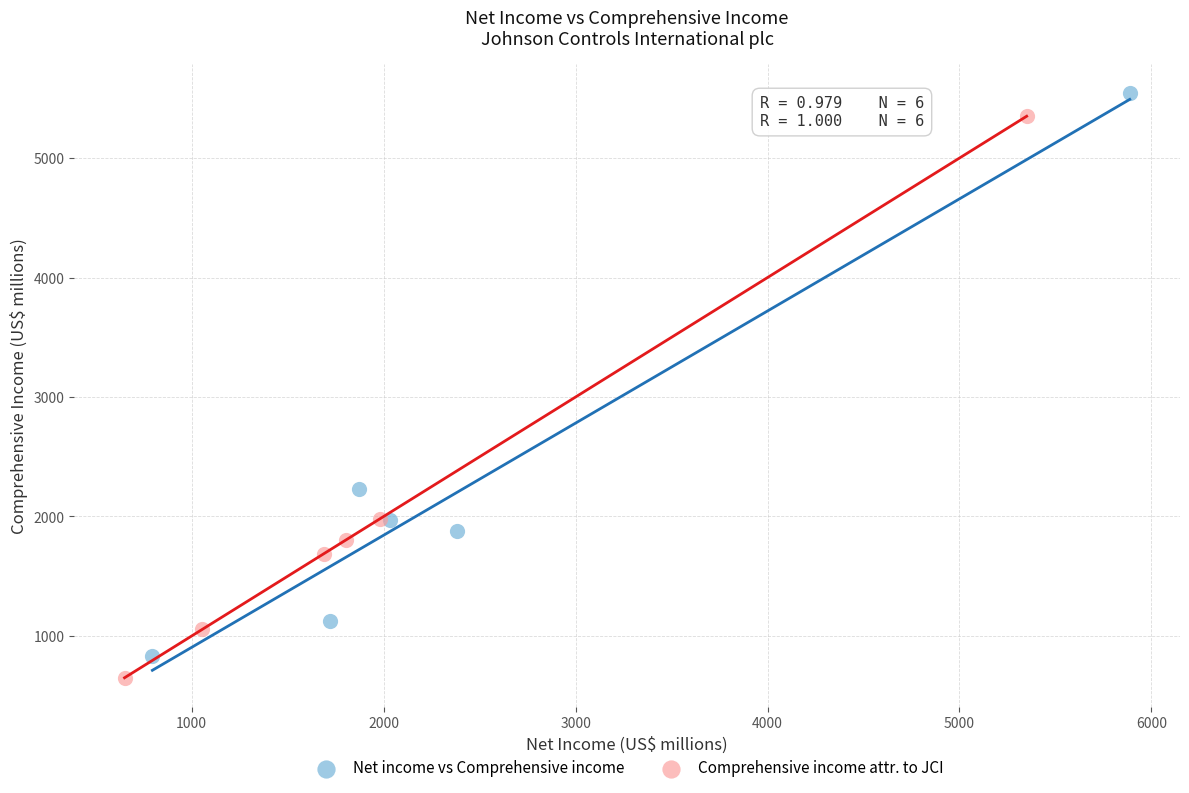

Which series has the largest Y range (max minus min)?

Net income vs Comprehensive income